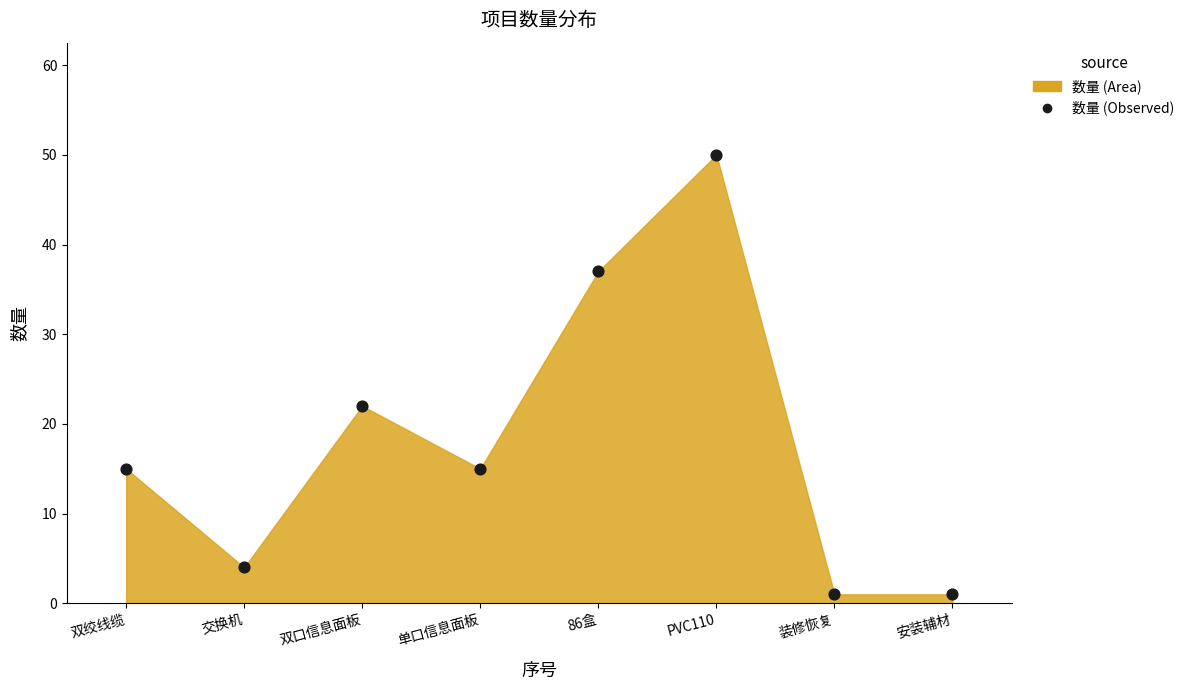

What Y value in the scatter plot is closest to 25?

22